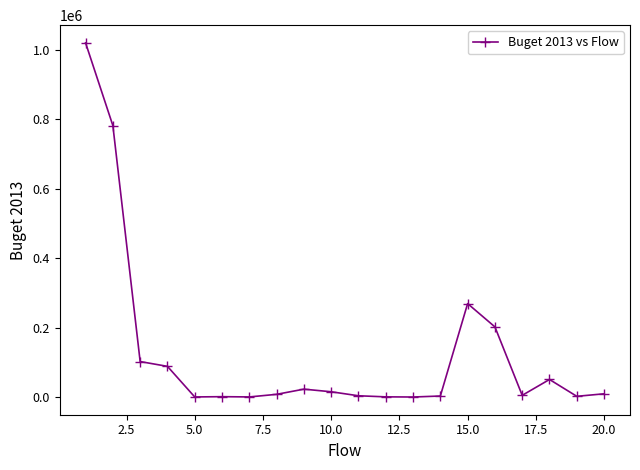

What is the difference between the second highest and second lowest values?

781735